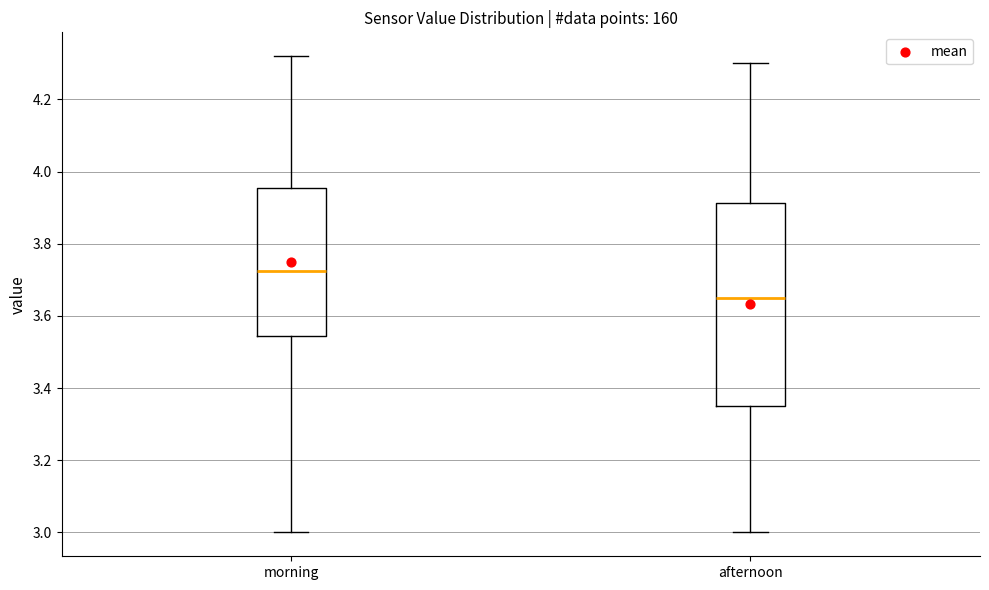

Comparing the boxes themselves (not the whiskers), which one is the tallest?

afternoon